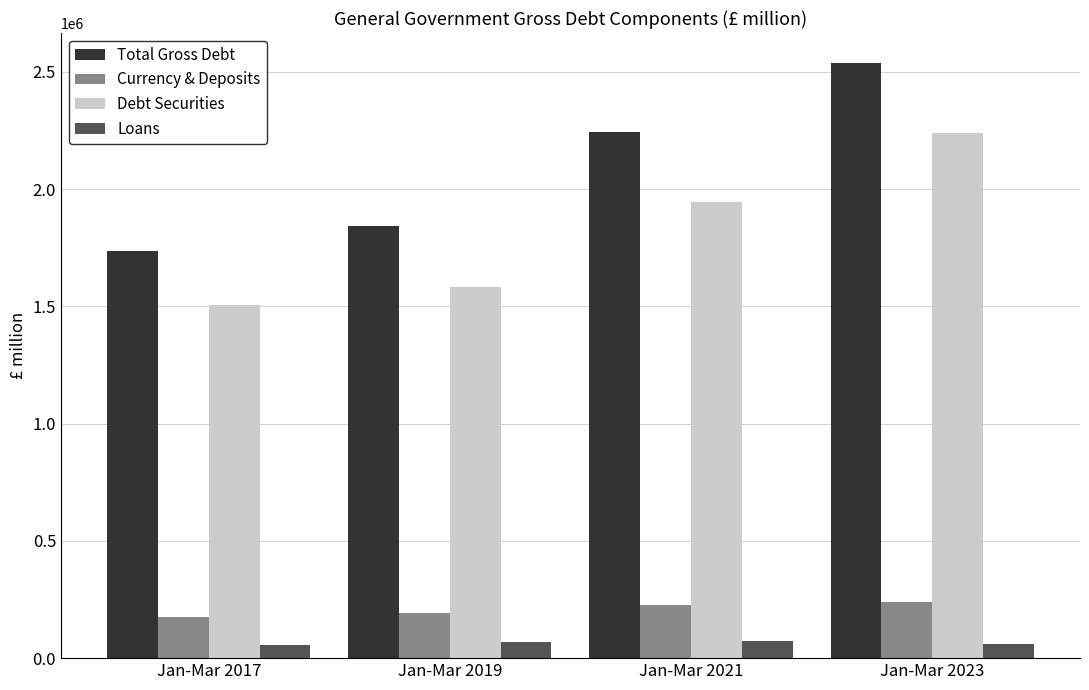

Rank the series at Jan-Mar 2019 from lowest to highest value.

Loans, Currency & Deposits, Debt Securities, Total Gross Debt